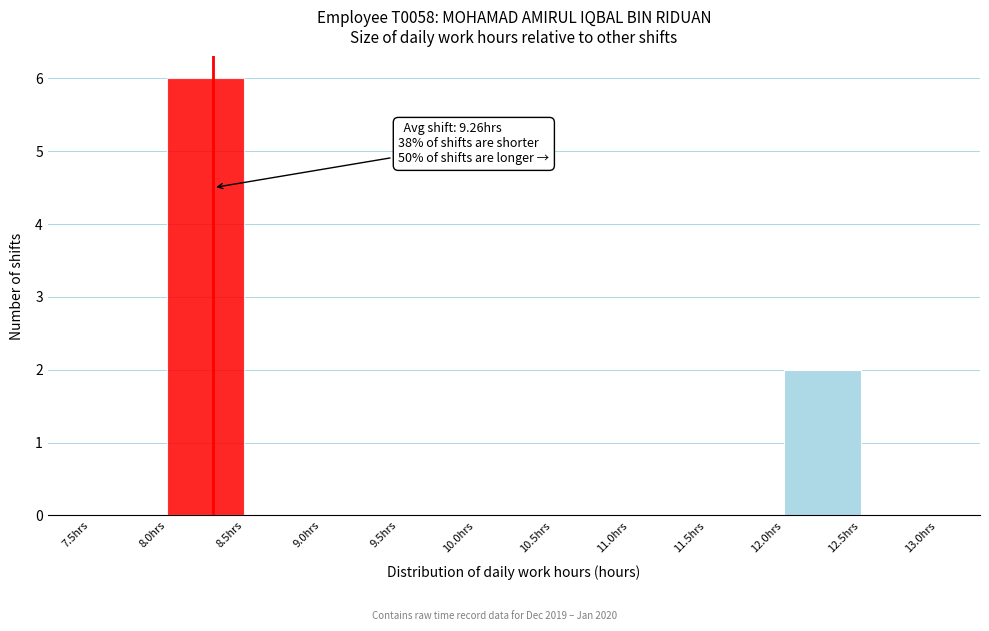

Which range on the x-axis has the tallest bar?

8.0 to 8.5